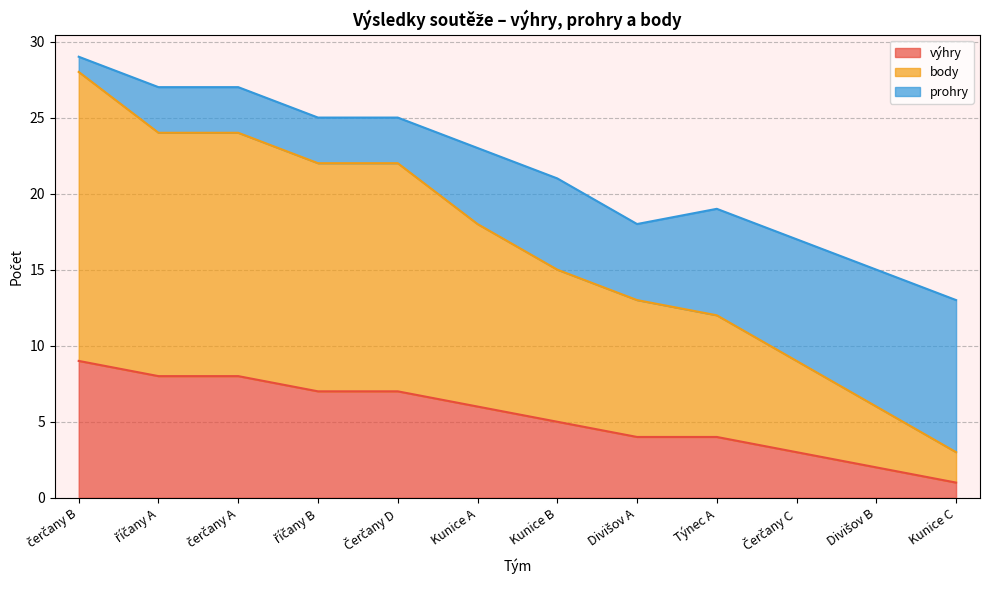

How many data points in výhry are above 6?

5